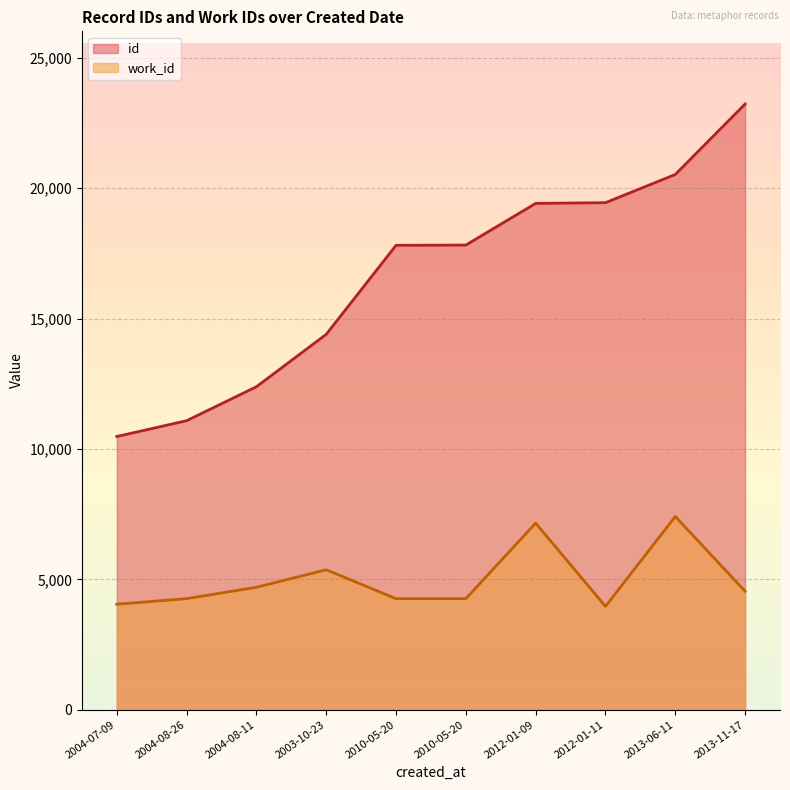

True or false: work_id and id intersect in this chart.

False